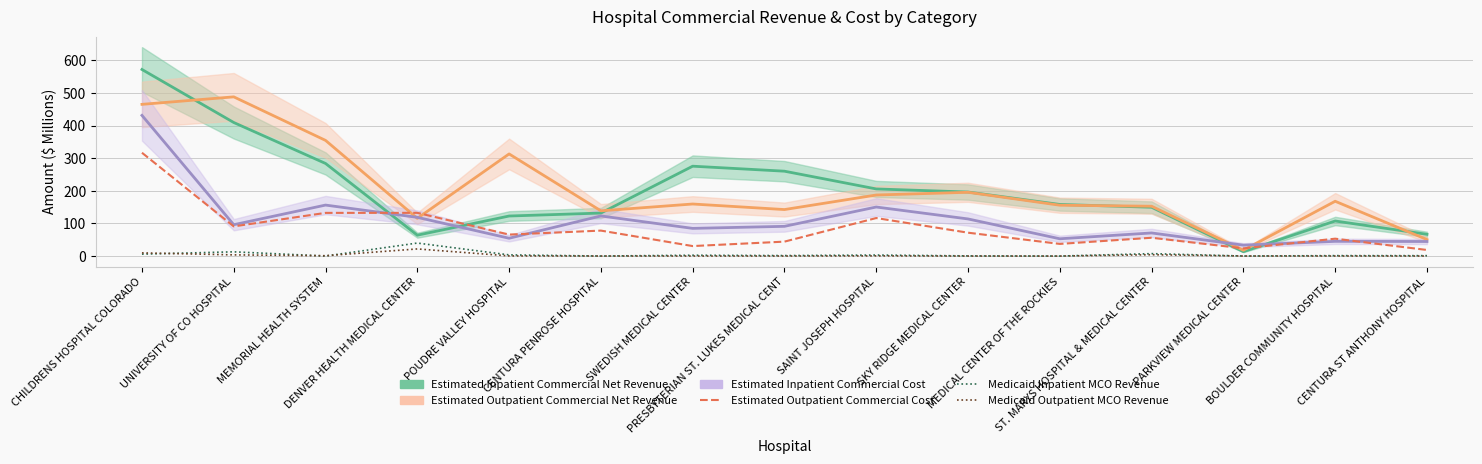

What is the approximate value of Medicaid Outpatient MCO Revenue at BOULDER COMMUNITY HOSPITAL?

0.2